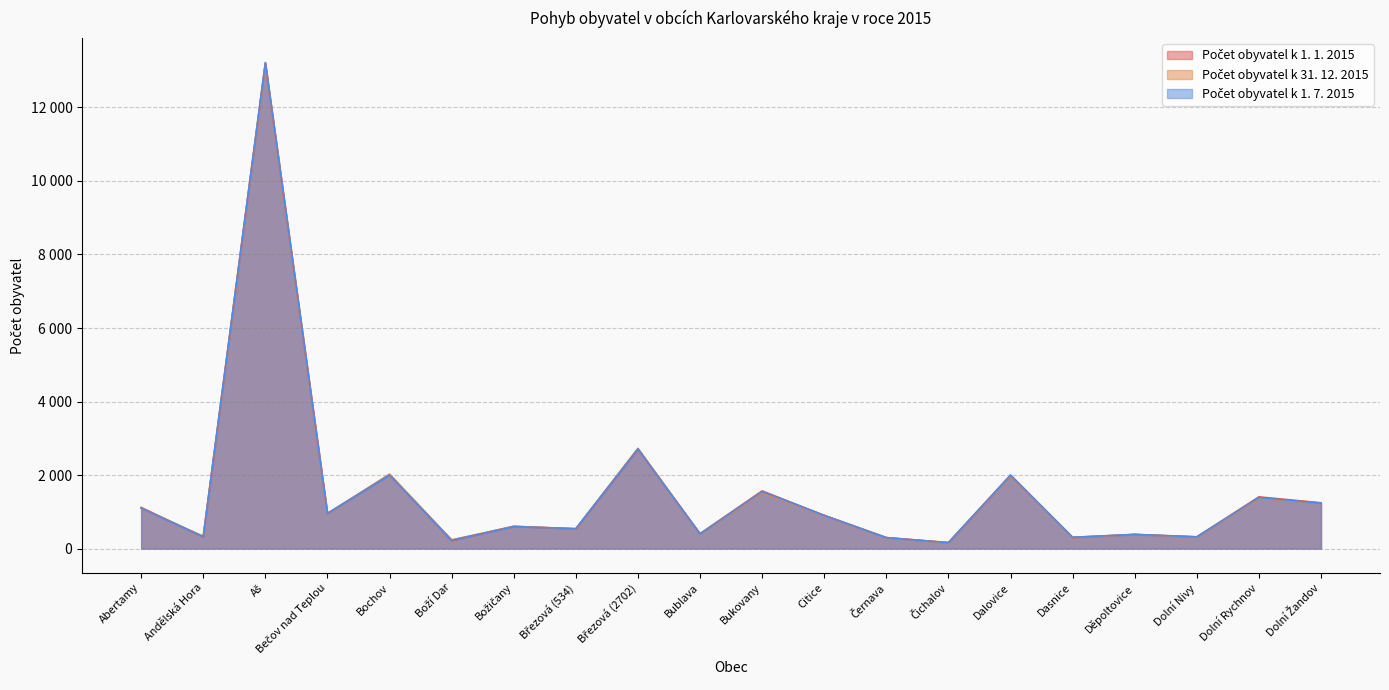

How many data points does each series have?

20